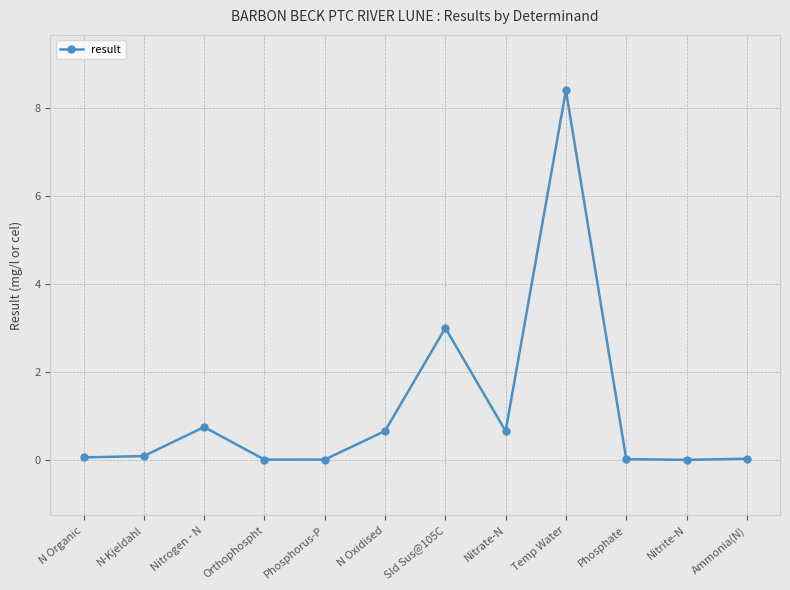

Does the chart display data point markers on the line(s)?

Yes